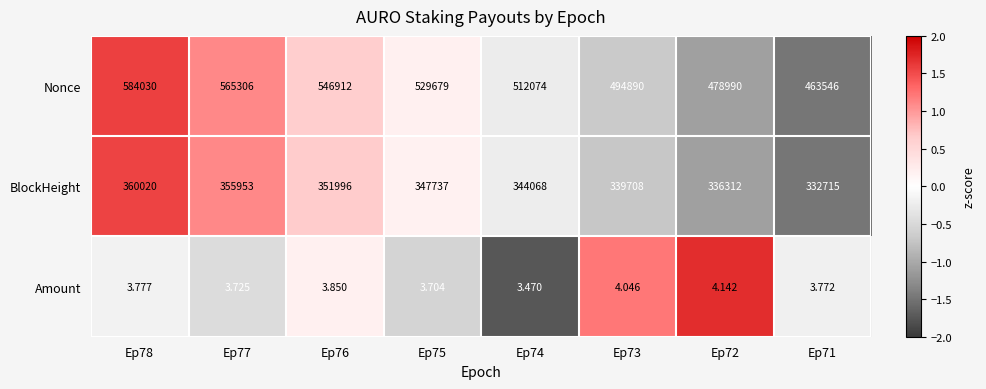

Which series changed the most between Ep76 and Ep74?

Nonce